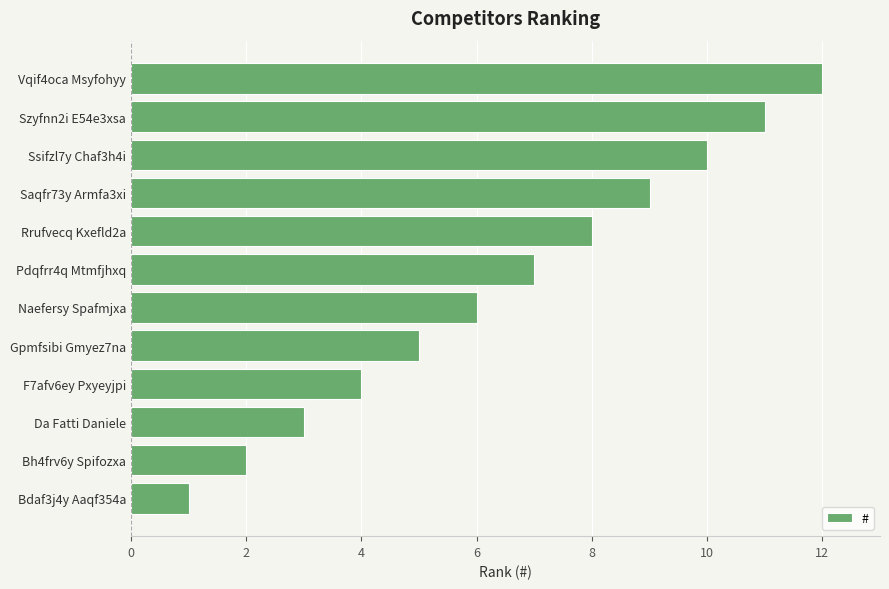

How many data points are less than 7?

6